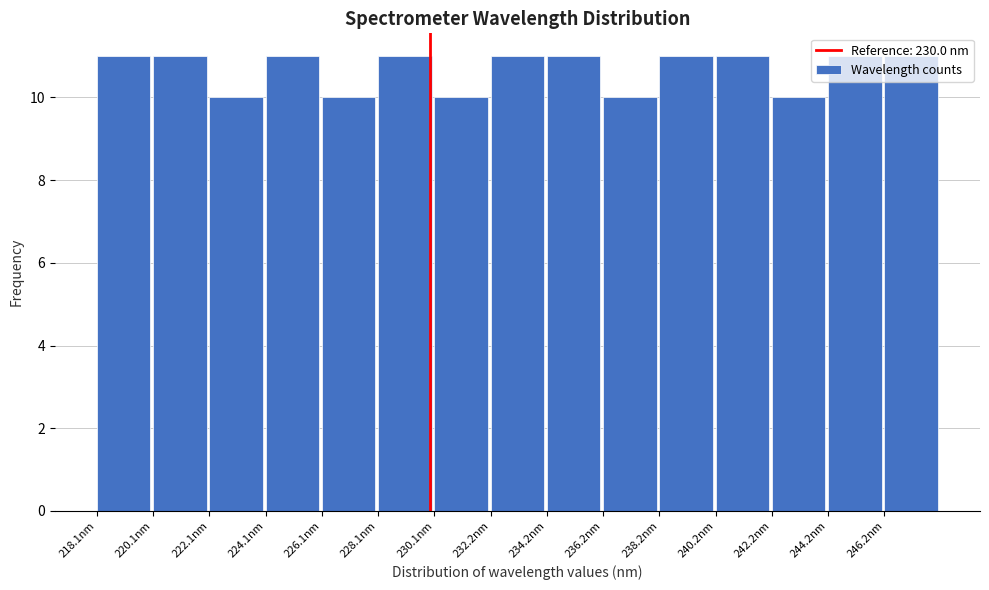

Reading left to right, list every bar in this chart as the range it spans on the x-axis followed by its height. Neither the bar edges nor the heights are printed on the chart, so give them approximately, as read against the axes.

218.0 to 220.0: 11
220.0 to 222.0: 11
222.0 to 224.0: 10
224.0 to 226.0: 11
226.0 to 228.0: 10
228.0 to 230.0: 11
230.0 to 232.0: 10
232.0 to 234.0: 11
234.0 to 236.0: 11
236.0 to 238.0: 10
238.0 to 240.0: 11
240.0 to 242.0: 11
242.0 to 244.0: 10
244.0 to 246.0: 11
246.0 to 248.5: 11